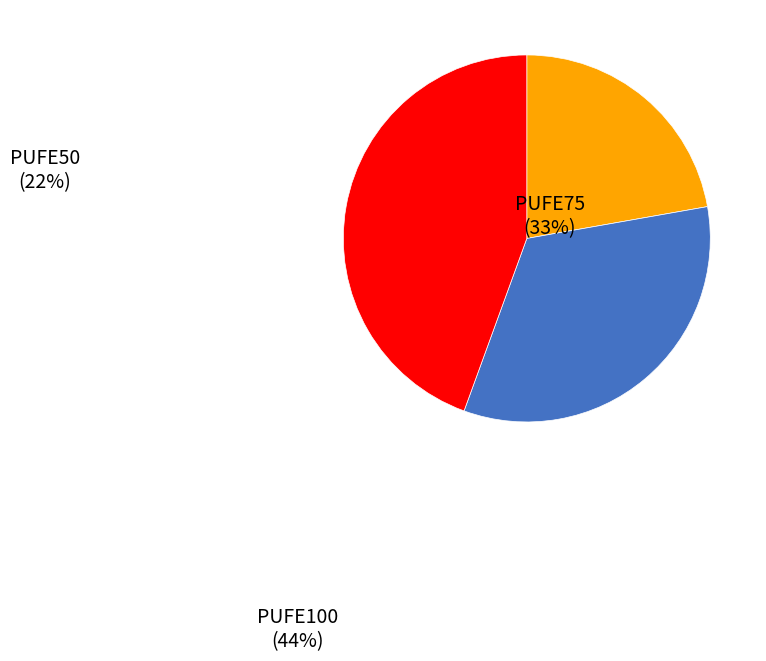

Is there a majority slice in this chart?

No